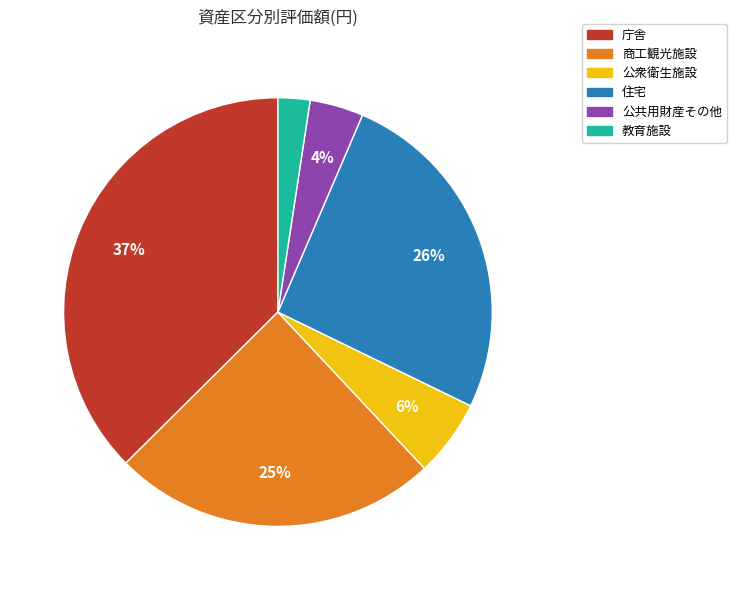

Is there any slice that represents more than half of the pie?

No